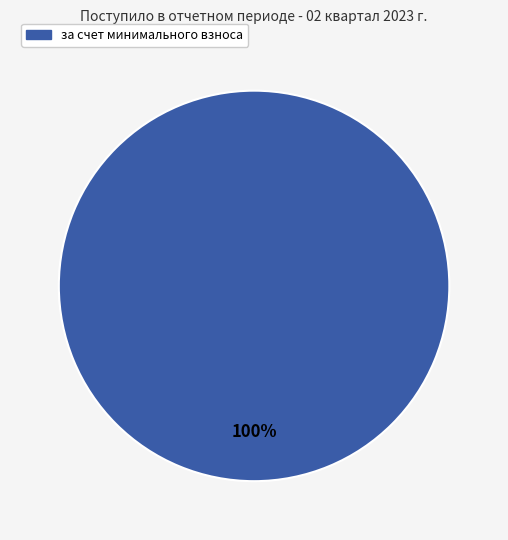

Is there any slice that represents more than half of the pie?

Yes